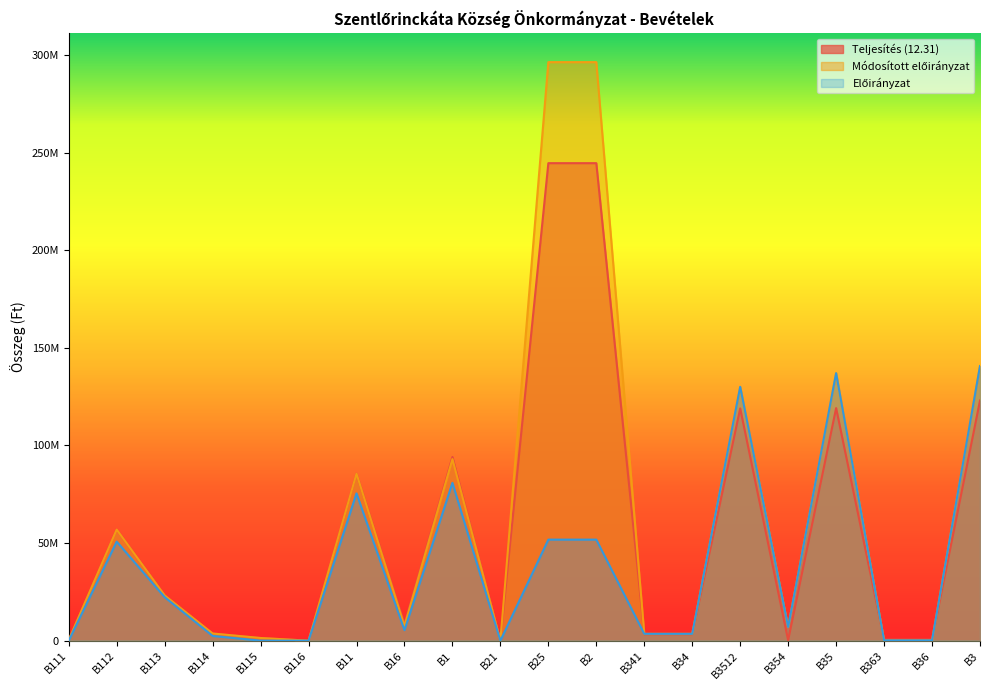

How many intersections are there between Módosított előirányzat and Teljesítés (12.31)?

2